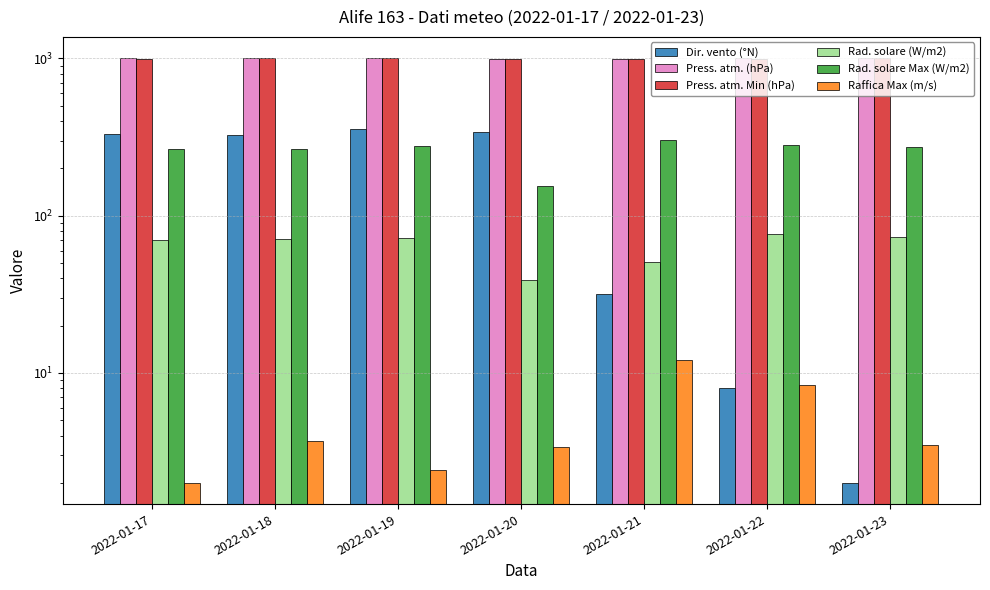

Reading left to right, list all the values displayed in this chart.

Dir. vento (°N): 329.0	327.0	354.0	341.0	32.0	8.0	2.0
Press. atm. (hPa): 999.8	1004.2	1004.7	996.8	993.6	999.3	1002.5
Press. atm. Min (hPa): 998.1	1001.3	1001.7	993.6	991.9	997.2	1001.4
Rad. solare (W/m2): 70.2	71.5	72.4	38.8	50.4	76.1	73.4
Rad. solare Max (W/m2): 266.2	264.7	277.8	154.5	305.1	279.6	272.3
Raffica Max (m/s): 2.0	3.7	2.4	3.4	12.0	8.4	3.5